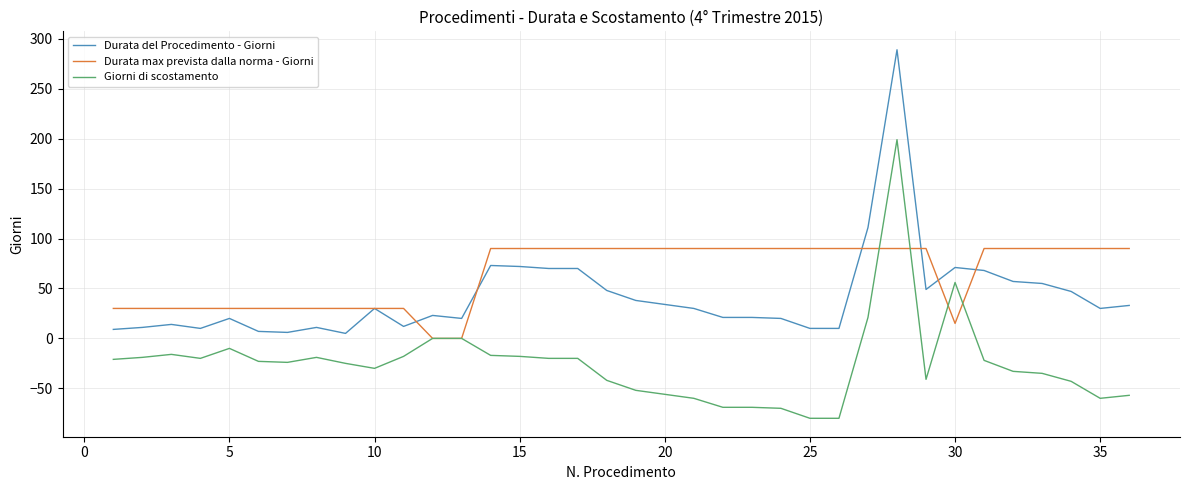

Does the chart have visible grid lines?

Yes